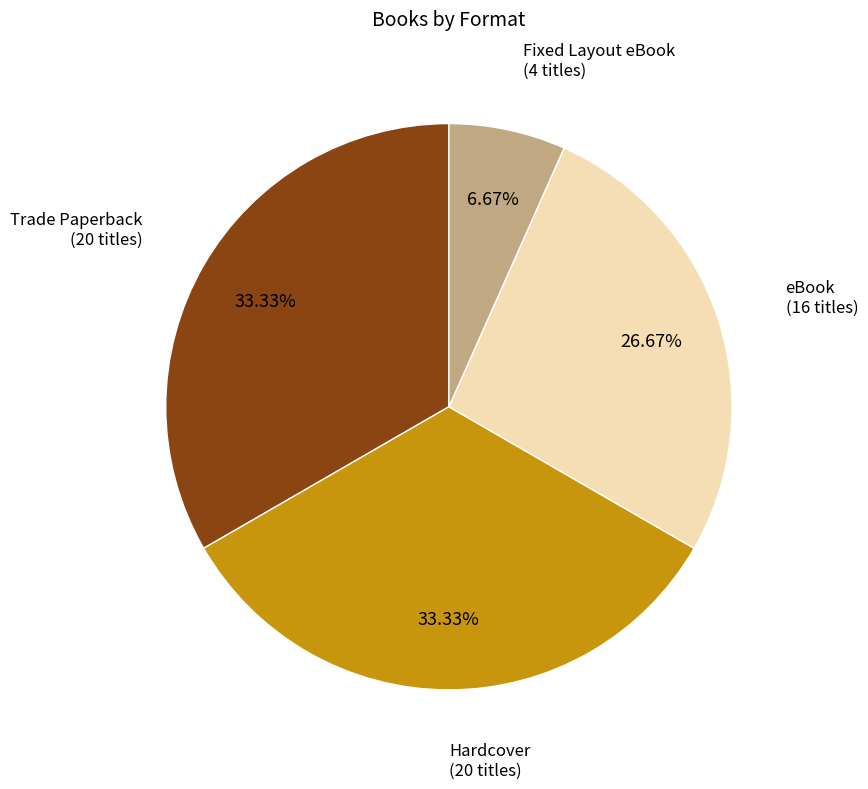

Is there a majority slice in this chart?

No